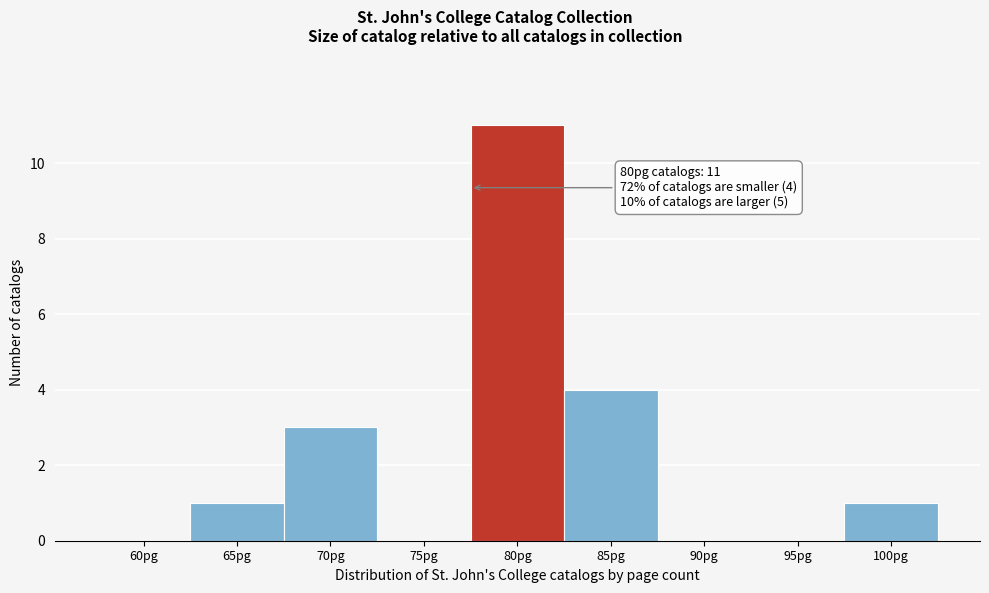

Reading left to right, transcribe all the data shown in this chart.

60pg=0	65pg=1	70pg=3	75pg=0	80pg=11	85pg=4	90pg=0	95pg=0	100pg=1